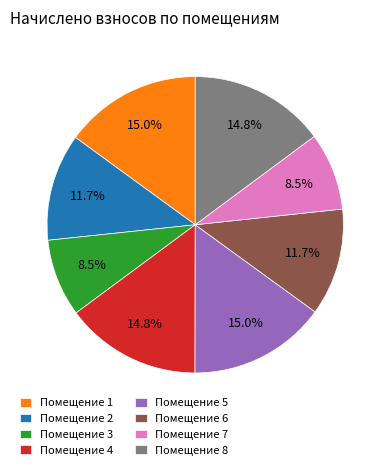

Approximately how many times larger is the value at Помещение 1 compared to Помещение 5?

1.0